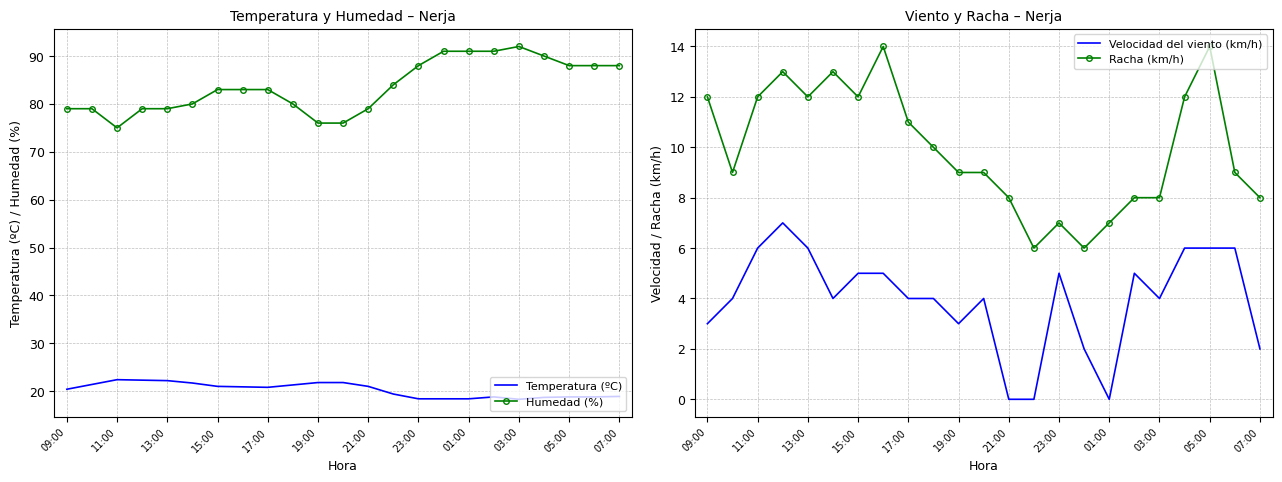

How many data points in Velocidad del viento (km/h) are above 4?

10